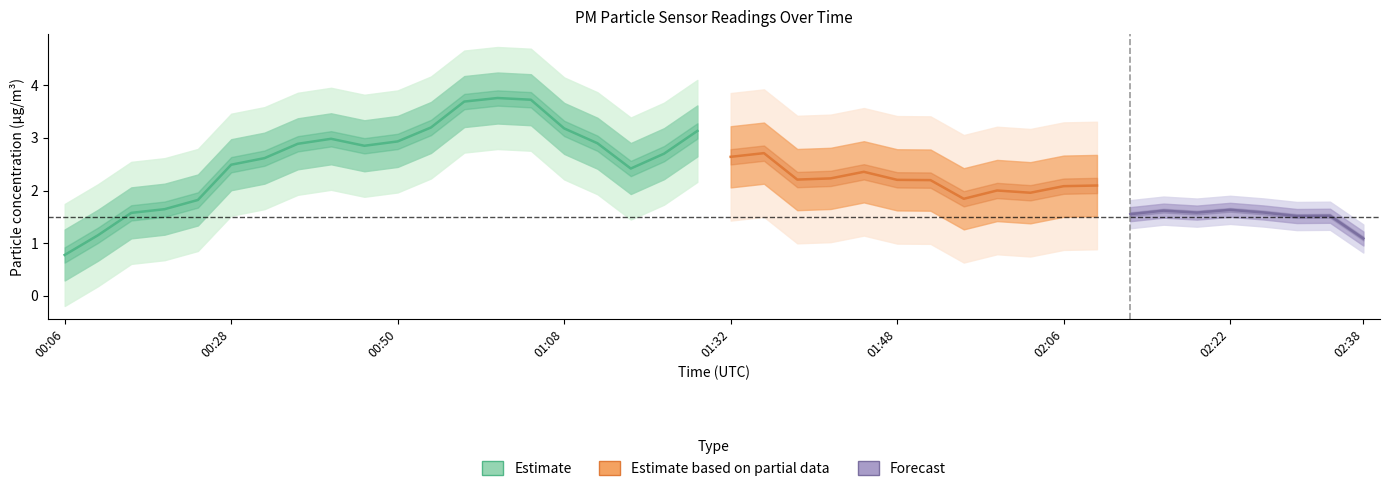

What is the sum of the P2 values at 01:11 and 02:09?

3.6